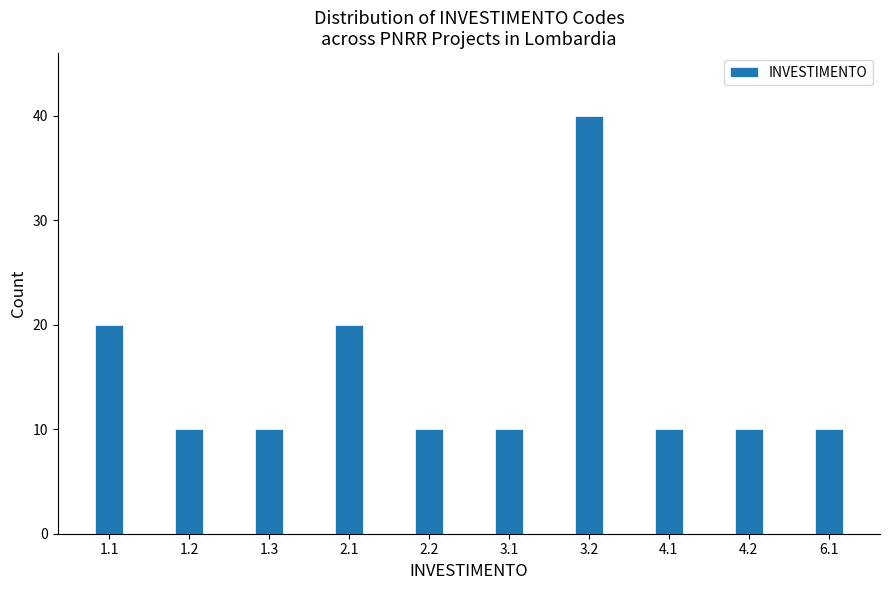

Reading left to right, what are all the values shown in this chart?

20	10	10	20	10	10	40	10	10	10